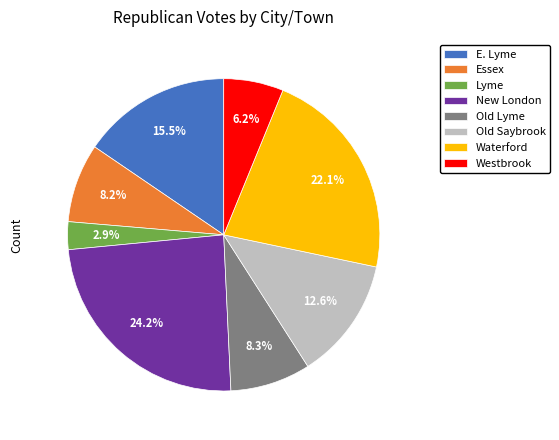

Which slice is the smallest?

Lyme